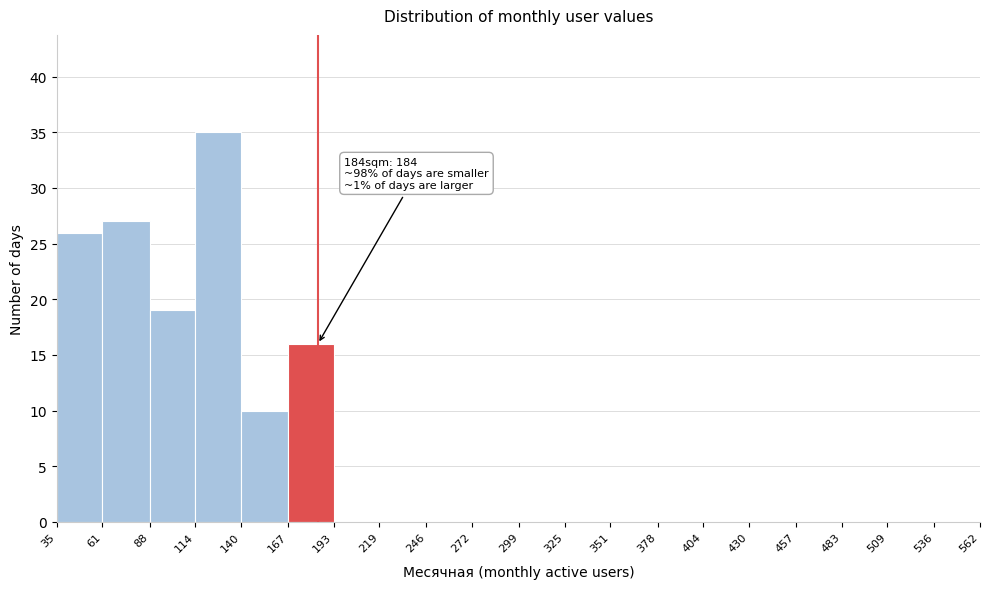

Over which range of the x-axis is the bar tallest?

114 to 140